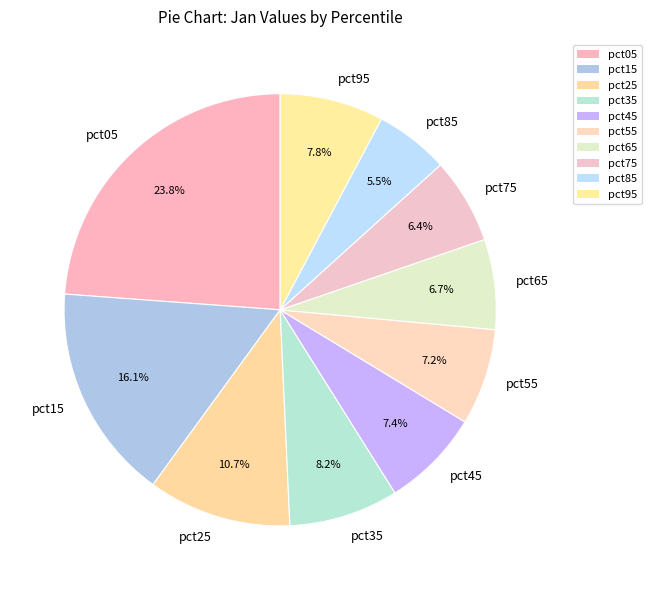

To the nearest percent, what is the average slice percentage?

10%